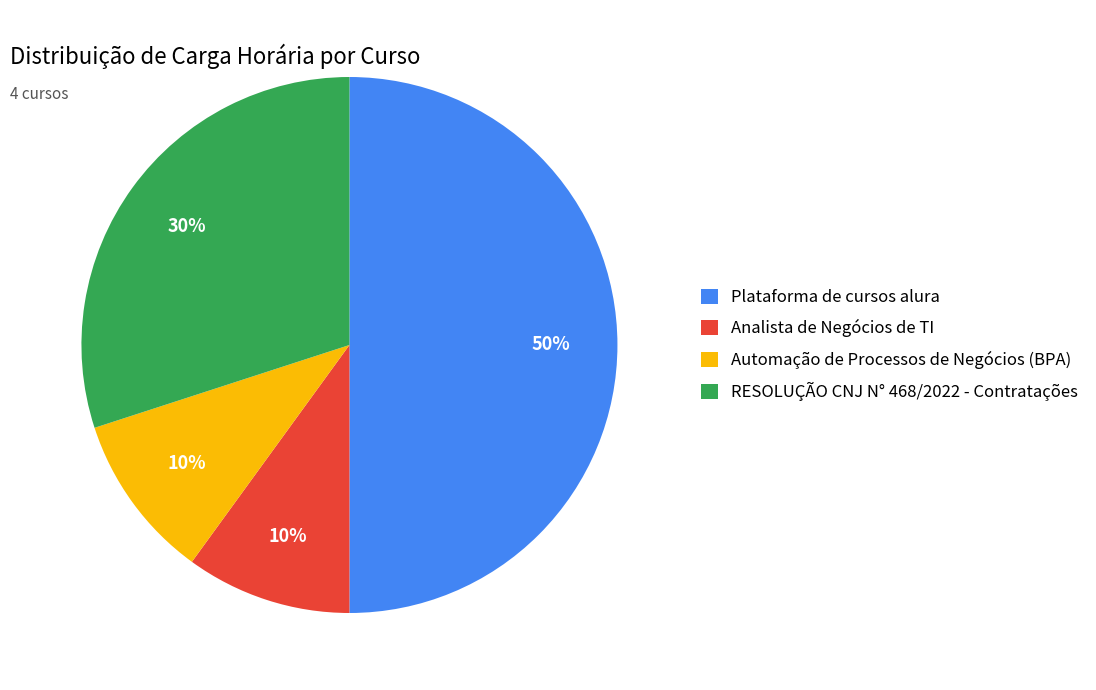

Is it true that Plataforma de cursos alura is 41% of the pie?

False